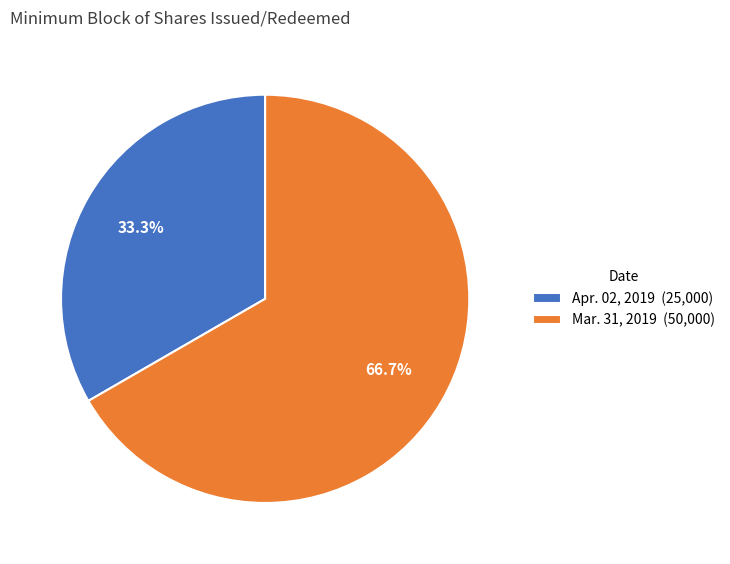

Which has a higher value, Apr. 02, 2019 (25,000) or Mar. 31, 2019 (50,000)?

Mar. 31, 2019 (50,000)